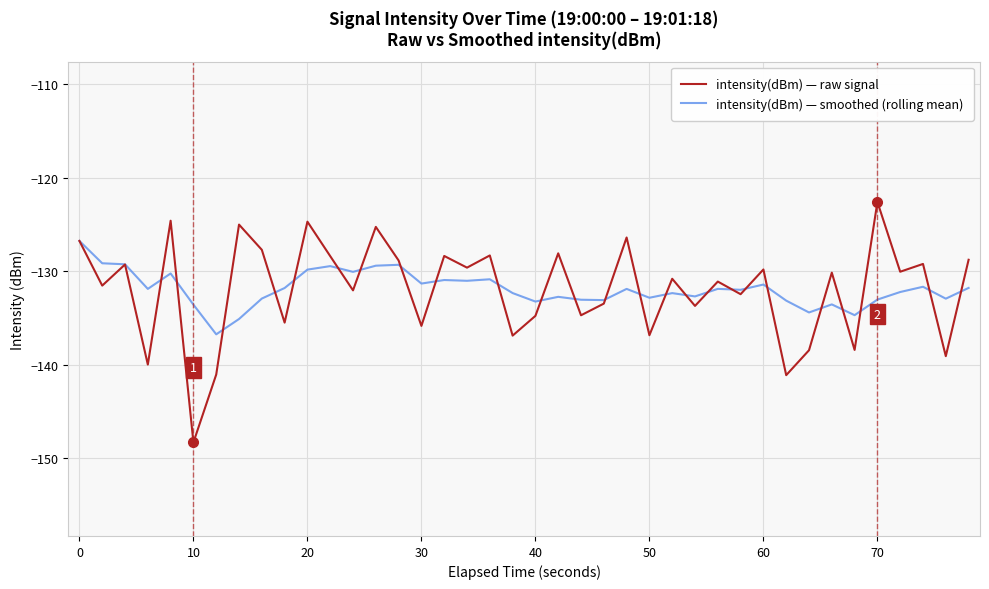

True or false: intensity(dBm) — raw signal and intensity(dBm) — smoothed (rolling mean) intersect in this chart.

True